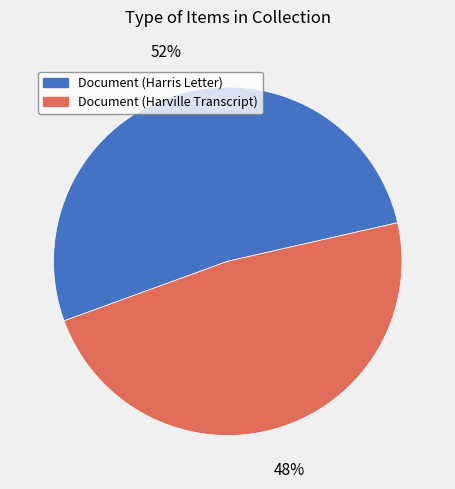

Which slice represents more than half of the pie?

Document (Harris Letter)